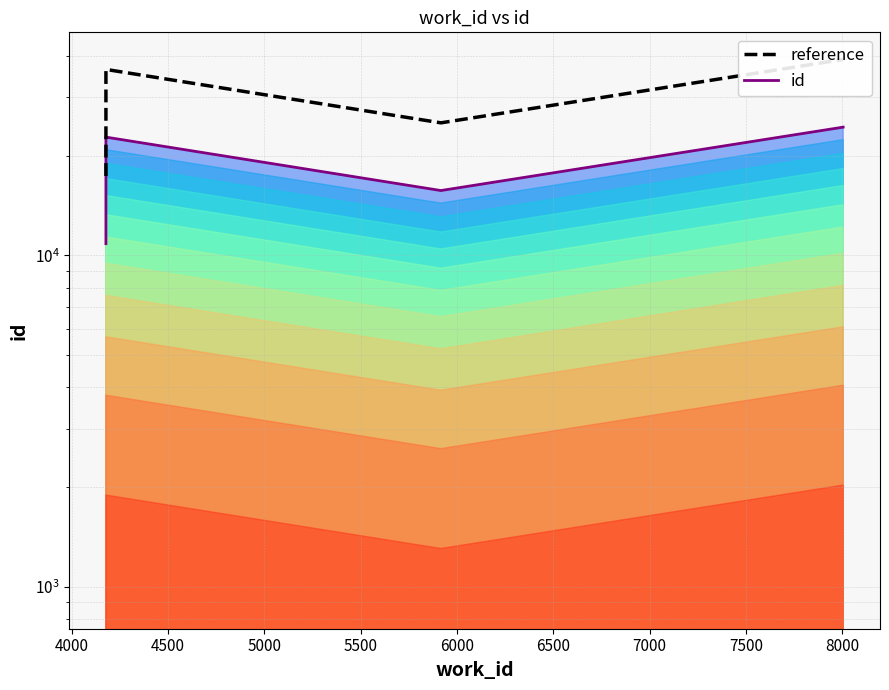

How many data points in reference are above 36368?

1